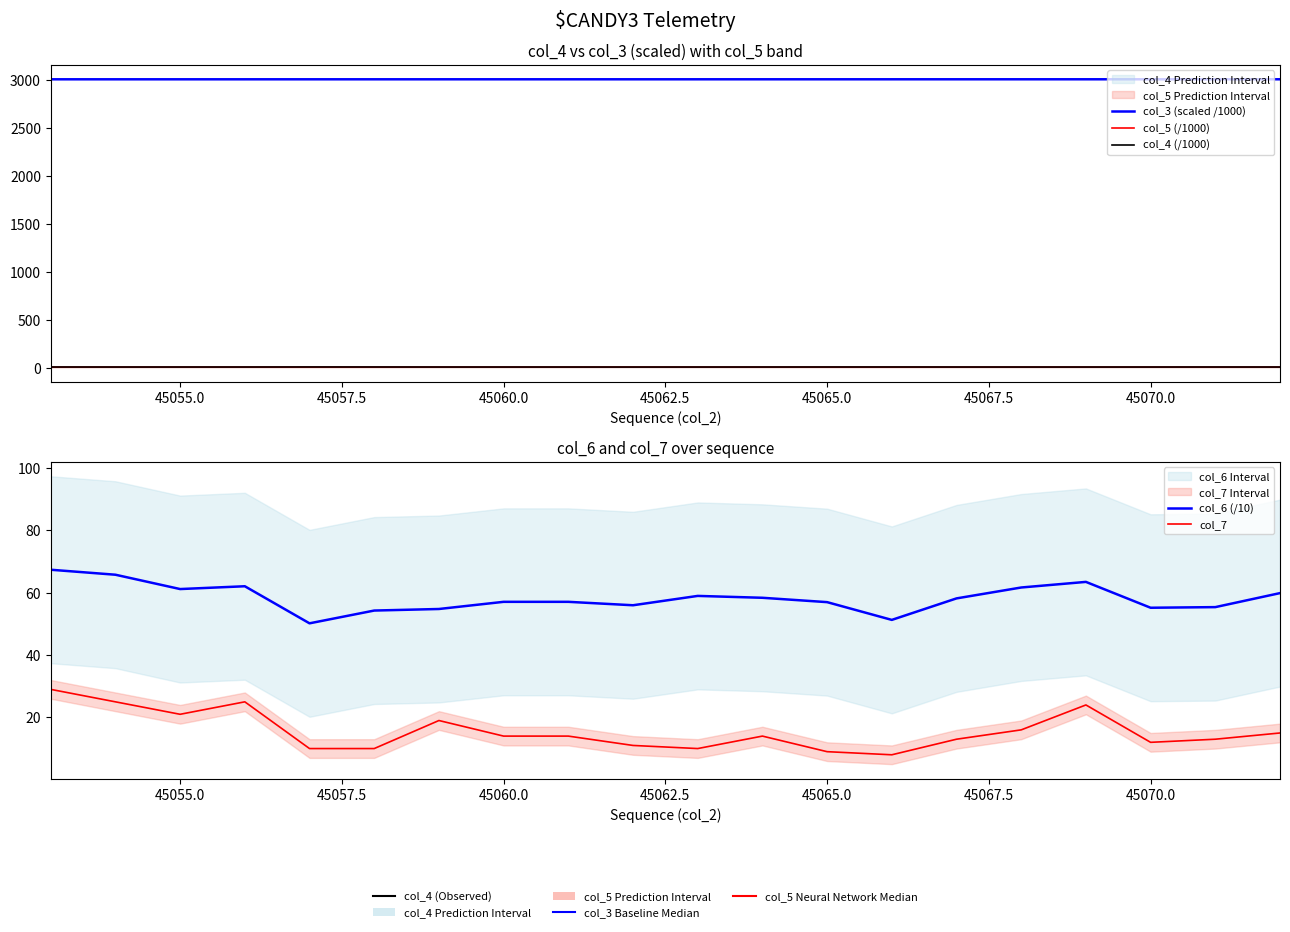

What is the difference between the highest and lowest values at 45055.0?

2998.3